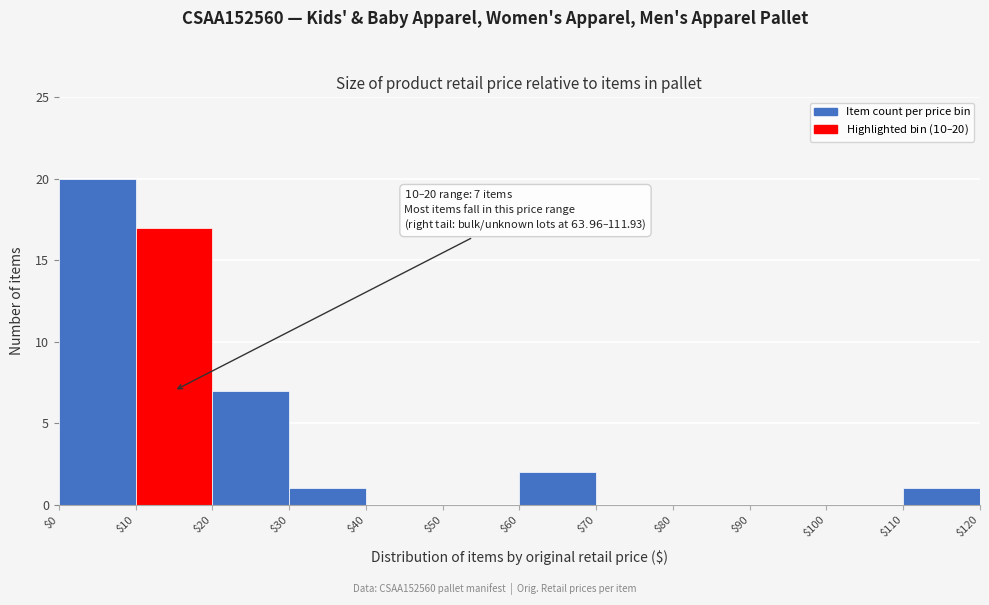

Over which range of the x-axis is the bar tallest?

$0 to $10